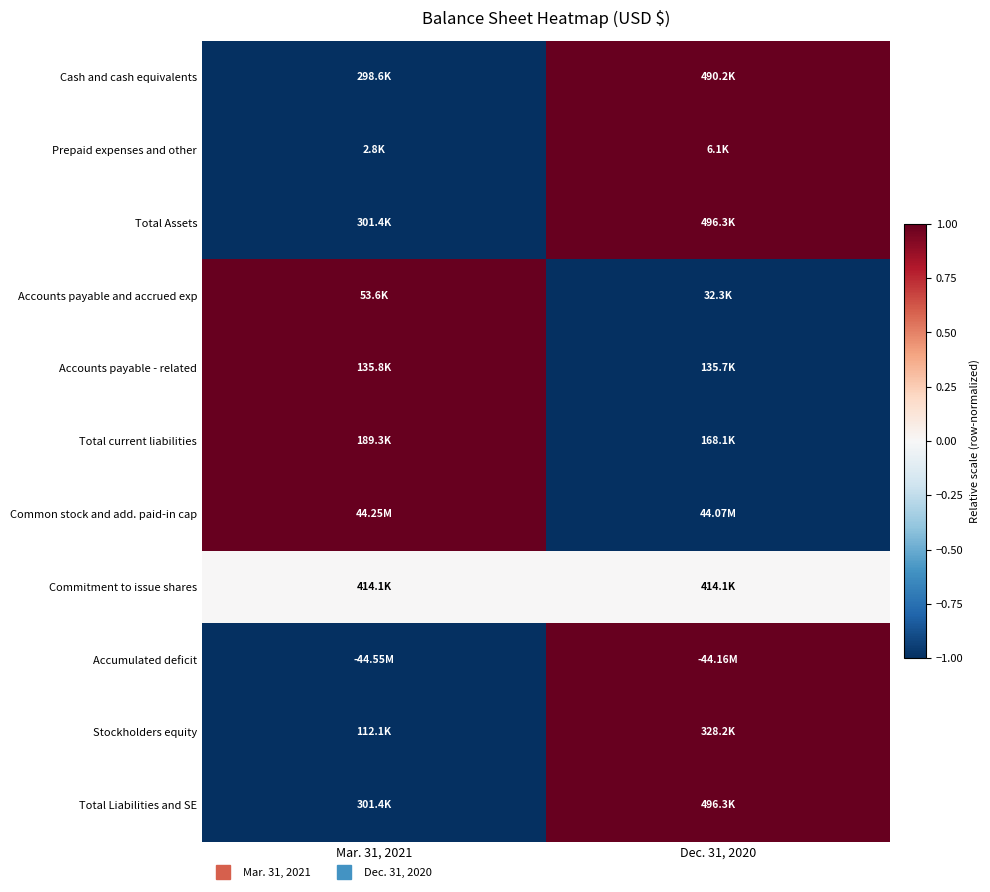

Reading left to right, transcribe all the data shown in this chart.

Cash and cash equivalents: Mar. 31, 2021=-1	Dec. 31, 2020=1
Prepaid expenses and other: Mar. 31, 2021=-1	Dec. 31, 2020=1
Total Assets: Mar. 31, 2021=-1	Dec. 31, 2020=1
Accounts payable and accrued exp: Mar. 31, 2021=1	Dec. 31, 2020=-1
Accounts payable - related: Mar. 31, 2021=1	Dec. 31, 2020=-1
Total current liabilities: Mar. 31, 2021=1	Dec. 31, 2020=-1
Common stock and add. paid-in cap: Mar. 31, 2021=1	Dec. 31, 2020=-1
Commitment to issue shares: Mar. 31, 2021=0	Dec. 31, 2020=0
Accumulated deficit: Mar. 31, 2021=-1	Dec. 31, 2020=1
Stockholders equity: Mar. 31, 2021=-1	Dec. 31, 2020=1
Total Liabilities and SE: Mar. 31, 2021=-1	Dec. 31, 2020=1